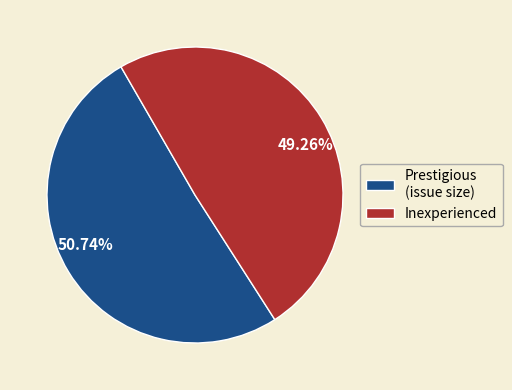

Which has a higher value, 50.74% or 49.26%?

50.74%